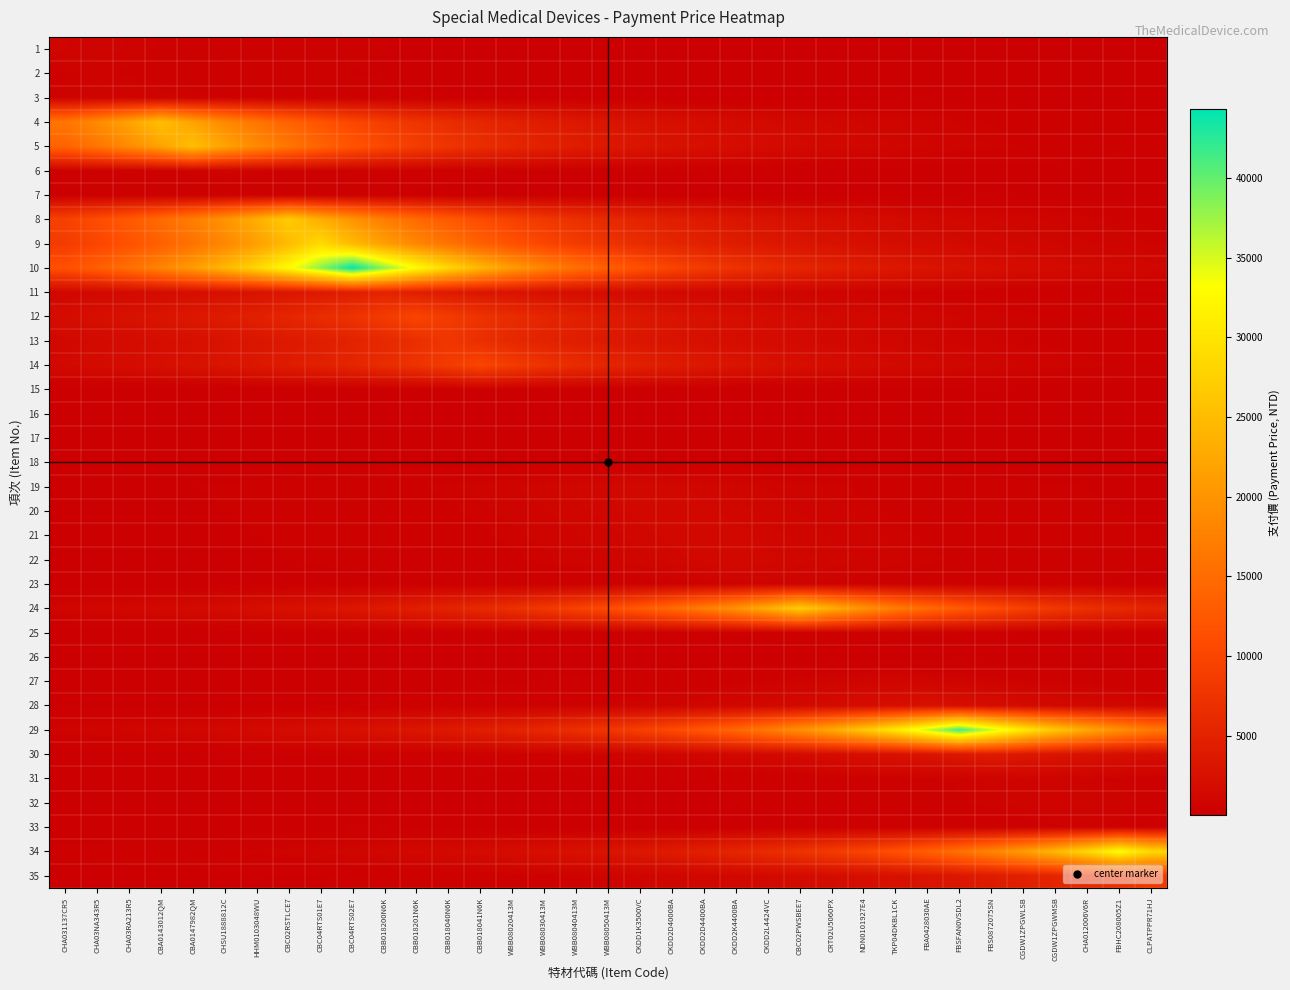

Reading right to left, extract all data points from this chart.

1: CLPATPPR71HJ=4.8	FBHC208005Z1=5.6	CHA012006V6R=6.5	CGDW1ZPGWMSB=7.6	CGDW1ZPGWLSB=8.8	FBS0872075SN=10.2	FBSFAN0VSDL2=11.8	FBA0428030AE=13.8	TKP04DKBL1CK=16.0	NDN0101927E4=18.6	CRT02U5060PX=21.6	CBC02PWSBEE7=25.1	CKDD2L4424VC=29.1	CKDD2K4400BA=33.9	CKDD2D4400BA=39.3	CKDD2D4000BA=45.7	CKDD1K3500VC=53.1	WBB08050413M=61.7	WBB08040413M=71.7	WBB08030413M=83.3	WBB08020413M=96.7	CBB018041N6K=112.4	CBB018040N6K=130.6	CBB018201N6K=151.7	CBB018200N6K=176.3	CBC04RTS02E7=204.8	CBC04RTS01E7=237.9	CBC02RSTLCE7=276.5	HHM0103048WU=321.2	CHSU1888812C=373.2	CBA0147982QM=433.6	CBA0143012QM=503.7	CHA03RA213R5=585.2	CHA03NA343R5=680.0	CHA031137CR5=790.0
2: CLPATPPR71HJ=4.0	FBHC208005Z1=4.6	CHA012006V6R=5.4	CGDW1ZPGWMSB=6.3	CGDW1ZPGWLSB=7.3	FBS0872075SN=8.5	FBSFAN0VSDL2=9.8	FBA0428030AE=11.4	TKP04DKBL1CK=13.3	NDN0101927E4=15.4	CRT02U5060PX=17.9	CBC02PWSBEE7=20.8	CKDD2L4424VC=24.2	CKDD2K4400BA=28.1	CKDD2D4400BA=32.7	CKDD2D4000BA=38.0	CKDD1K3500VC=44.1	WBB08050413M=51.3	WBB08040413M=59.6	WBB08030413M=69.2	WBB08020413M=80.4	CBB018041N6K=93.4	CBB018040N6K=108.5	CBB018201N6K=126.1	CBB018200N6K=146.5	CBC04RTS02E7=170.2	CBC04RTS01E7=197.7	CBC02RSTLCE7=229.7	HHM0103048WU=266.9	CHSU1888812C=310.1	CBA0147982QM=360.3	CBA0143012QM=418.6	CHA03RA213R5=486.3	CHA03NA343R5=565.0	CHA031137CR5=486.3
3: CLPATPPR71HJ=6.5	FBHC208005Z1=7.6	CHA012006V6R=8.8	CGDW1ZPGWMSB=10.2	CGDW1ZPGWLSB=11.8	FBS0872075SN=13.8	FBSFAN0VSDL2=16.0	FBA0428030AE=18.6	TKP04DKBL1CK=21.6	NDN0101927E4=25.1	CRT02U5060PX=29.1	CBC02PWSBEE7=33.9	CKDD2L4424VC=39.3	CKDD2K4400BA=45.7	CKDD2D4400BA=53.1	CKDD2D4000BA=61.7	CKDD1K3500VC=71.7	WBB08050413M=83.3	WBB08040413M=96.7	WBB08030413M=112.4	WBB08020413M=130.6	CBB018041N6K=151.7	CBB018040N6K=176.3	CBB018201N6K=204.8	CBB018200N6K=237.9	CBC04RTS02E7=276.5	CBC04RTS01E7=321.2	CBC02RSTLCE7=373.2	HHM0103048WU=433.6	CHSU1888812C=503.7	CBA0147982QM=585.2	CBA0143012QM=680.0	CHA03RA213R5=790.0	CHA03NA343R5=680.0	CHA031137CR5=585.2
4: CLPATPPR71HJ=242.5	FBHC208005Z1=281.8	CHA012006V6R=327.4	CGDW1ZPGWMSB=380.3	CGDW1ZPGWLSB=441.9	FBS0872075SN=513.4	FBSFAN0VSDL2=596.5	FBA0428030AE=693.0	TKP04DKBL1CK=805.2	NDN0101927E4=935.5	CRT02U5060PX=1086.9	CBC02PWSBEE7=1262.8	CKDD2L4424VC=1467.2	CKDD2K4400BA=1704.6	CKDD2D4400BA=1980.5	CKDD2D4000BA=2301.0	CKDD1K3500VC=2673.3	WBB08050413M=3106.0	WBB08040413M=3608.6	WBB08030413M=4192.6	WBB08020413M=4871.2	CBB018041N6K=5659.5	CBB018040N6K=6575.4	CBB018201N6K=7639.5	CBB018200N6K=8875.8	CBC04RTS02E7=10312.2	CBC04RTS01E7=11981.1	CBC02RSTLCE7=13920.1	HHM0103048WU=16172.8	CHSU1888812C=18790.1	CBA0147982QM=21831.0	CBA0143012QM=25364.0	CHA03RA213R5=21831.0	CHA03NA343R5=18790.1	CHA031137CR5=16172.8
5: CLPATPPR71HJ=281.8	FBHC208005Z1=327.4	CHA012006V6R=380.3	CGDW1ZPGWMSB=441.9	CGDW1ZPGWLSB=513.4	FBS0872075SN=596.5	FBSFAN0VSDL2=693.0	FBA0428030AE=805.2	TKP04DKBL1CK=935.5	NDN0101927E4=1086.9	CRT02U5060PX=1262.8	CBC02PWSBEE7=1467.2	CKDD2L4424VC=1704.6	CKDD2K4400BA=1980.5	CKDD2D4400BA=2301.0	CKDD2D4000BA=2673.3	CKDD1K3500VC=3106.0	WBB08050413M=3608.6	WBB08040413M=4192.6	WBB08030413M=4871.2	WBB08020413M=5659.5	CBB018041N6K=6575.4	CBB018040N6K=7639.5	CBB018201N6K=8875.8	CBB018200N6K=10312.2	CBC04RTS02E7=11981.1	CBC04RTS01E7=13920.1	CBC02RSTLCE7=16172.8	HHM0103048WU=18790.1	CHSU1888812C=21831.0	CBA0147982QM=25364.0	CBA0143012QM=21831.0	CHA03RA213R5=18790.1	CHA03NA343R5=16172.8	CHA031137CR5=13920.1
6: CLPATPPR71HJ=8.5	FBHC208005Z1=9.9	CHA012006V6R=11.4	CGDW1ZPGWMSB=13.3	CGDW1ZPGWLSB=15.5	FBS0872075SN=18.0	FBSFAN0VSDL2=20.9	FBA0428030AE=24.2	TKP04DKBL1CK=28.2	NDN0101927E4=32.7	CRT02U5060PX=38.0	CBC02PWSBEE7=44.2	CKDD2L4424VC=51.3	CKDD2K4400BA=59.6	CKDD2D4400BA=69.2	CKDD2D4000BA=80.5	CKDD1K3500VC=93.5	WBB08050413M=108.6	WBB08040413M=126.2	WBB08030413M=146.6	WBB08020413M=170.3	CBB018041N6K=197.9	CBB018040N6K=229.9	CBB018201N6K=267.1	CBB018200N6K=310.3	CBC04RTS02E7=360.6	CBC04RTS01E7=418.9	CBC02RSTLCE7=486.7	HHM0103048WU=565.5	CHSU1888812C=657.0	CBA0147982QM=565.5	CBA0143012QM=486.7	CHA03RA213R5=418.9	CHA03NA343R5=360.6	CHA031137CR5=310.3
7: CLPATPPR71HJ=4.6	FBHC208005Z1=5.4	CHA012006V6R=6.3	CGDW1ZPGWMSB=7.3	CGDW1ZPGWLSB=8.4	FBS0872075SN=9.8	FBSFAN0VSDL2=11.4	FBA0428030AE=13.2	TKP04DKBL1CK=15.4	NDN0101927E4=17.9	CRT02U5060PX=20.8	CBC02PWSBEE7=24.1	CKDD2L4424VC=28.0	CKDD2K4400BA=32.6	CKDD2D4400BA=37.8	CKDD2D4000BA=44.0	CKDD1K3500VC=51.1	WBB08050413M=59.3	WBB08040413M=68.9	WBB08030413M=80.1	WBB08020413M=93.1	CBB018041N6K=108.1	CBB018040N6K=125.6	CBB018201N6K=146.0	CBB018200N6K=169.6	CBC04RTS02E7=197.0	CBC04RTS01E7=228.9	CBC02RSTLCE7=266.0	HHM0103048WU=309.0	CHSU1888812C=266.0	CBA0147982QM=228.9	CBA0143012QM=197.0	CHA03RA213R5=169.6	CHA03NA343R5=146.0	CHA031137CR5=125.6
8: CLPATPPR71HJ=470.0	FBHC208005Z1=546.0	CHA012006V6R=634.4	CGDW1ZPGWMSB=737.0	CGDW1ZPGWLSB=856.3	FBS0872075SN=994.9	FBSFAN0VSDL2=1155.9	FBA0428030AE=1343.0	TKP04DKBL1CK=1560.3	NDN0101927E4=1812.8	CRT02U5060PX=2106.2	CBC02PWSBEE7=2447.0	CKDD2L4424VC=2843.0	CKDD2K4400BA=3303.1	CKDD2D4400BA=3837.7	CKDD2D4000BA=4458.8	CKDD1K3500VC=5180.4	WBB08050413M=6018.7	WBB08040413M=6992.7	WBB08030413M=8124.4	WBB08020413M=9439.2	CBB018041N6K=10966.8	CBB018040N6K=12741.6	CBB018201N6K=14803.6	CBB018200N6K=17199.4	CBC04RTS02E7=19982.8	CBC04RTS01E7=23216.7	CBC02RSTLCE7=26974.0	HHM0103048WU=23216.7	CHSU1888812C=19982.8	CBA0147982QM=17199.4	CBA0143012QM=14803.6	CHA03RA213R5=12741.6	CHA03NA343R5=10966.8	CHA031137CR5=9439.2
9: CLPATPPR71HJ=582.4	FBHC208005Z1=676.7	CHA012006V6R=786.2	CGDW1ZPGWMSB=913.4	CGDW1ZPGWLSB=1061.2	FBS0872075SN=1233.0	FBSFAN0VSDL2=1432.5	FBA0428030AE=1664.4	TKP04DKBL1CK=1933.7	NDN0101927E4=2246.6	CRT02U5060PX=2610.2	CBC02PWSBEE7=3032.7	CKDD2L4424VC=3523.4	CKDD2K4400BA=4093.7	CKDD2D4400BA=4756.1	CKDD2D4000BA=5525.9	CKDD1K3500VC=6420.1	WBB08050413M=7459.1	WBB08040413M=8666.3	WBB08030413M=10068.8	WBB08020413M=11698.2	CBB018041N6K=13591.4	CBB018040N6K=15791.0	CBB018201N6K=18346.5	CBB018200N6K=21315.6	CBC04RTS02E7=24765.2	CBC04RTS01E7=28773.0	CBC02RSTLCE7=24765.2	HHM0103048WU=21315.6	CHSU1888812C=18346.5	CBA0147982QM=15791.0	CBA0143012QM=13591.4	CHA03RA213R5=11698.2	CHA03NA343R5=10068.8	CHA031137CR5=8666.3
10: CLPATPPR71HJ=1041.7	FBHC208005Z1=1210.2	CHA012006V6R=1406.1	CGDW1ZPGWMSB=1633.7	CGDW1ZPGWLSB=1898.0	FBS0872075SN=2205.2	FBSFAN0VSDL2=2562.1	FBA0428030AE=2976.7	TKP04DKBL1CK=3458.5	NDN0101927E4=4018.2	CRT02U5060PX=4668.4	CBC02PWSBEE7=5424.0	CKDD2L4424VC=6301.7	CKDD2K4400BA=7321.6	CKDD2D4400BA=8506.5	CKDD2D4000BA=9883.1	CKDD1K3500VC=11482.5	WBB08050413M=13340.8	WBB08040413M=15499.8	WBB08030413M=18008.2	WBB08020413M=20922.5	CBB018041N6K=24308.5	CBB018040N6K=28242.5	CBB018201N6K=32813.1	CBB018200N6K=38123.3	CBC04RTS02E7=44293.0	CBC04RTS01E7=38123.3	CBC02RSTLCE7=32813.1	HHM0103048WU=28242.5	CHSU1888812C=24308.5	CBA0147982QM=20922.5	CBA0143012QM=18008.2	CHA03RA213R5=15499.8	CHA03NA343R5=13340.8	CHA031137CR5=11482.5
11: CLPATPPR71HJ=140.2	FBHC208005Z1=162.9	CHA012006V6R=189.2	CGDW1ZPGWMSB=219.8	CGDW1ZPGWLSB=255.4	FBS0872075SN=296.7	FBSFAN0VSDL2=344.8	FBA0428030AE=400.6	TKP04DKBL1CK=465.4	NDN0101927E4=540.7	CRT02U5060PX=628.2	CBC02PWSBEE7=729.9	CKDD2L4424VC=848.0	CKDD2K4400BA=985.2	CKDD2D4400BA=1144.7	CKDD2D4000BA=1329.9	CKDD1K3500VC=1545.1	WBB08050413M=1795.2	WBB08040413M=2085.7	WBB08030413M=2423.2	WBB08020413M=2815.4	CBB018041N6K=3271.0	CBB018040N6K=3800.4	CBB018201N6K=4415.4	CBB018200N6K=5130.0	CBC04RTS02E7=4415.4	CBC04RTS01E7=3800.4	CBC02RSTLCE7=3271.0	HHM0103048WU=2815.4	CHSU1888812C=2423.2	CBA0147982QM=2085.7	CBA0143012QM=1795.2	CHA03RA213R5=1545.1	CHA03NA343R5=1329.9	CHA031137CR5=1144.7
12: CLPATPPR71HJ=317.4	FBHC208005Z1=368.8	CHA012006V6R=428.5	CGDW1ZPGWMSB=497.8	CGDW1ZPGWLSB=578.4	FBS0872075SN=672.0	FBSFAN0VSDL2=780.7	FBA0428030AE=907.1	TKP04DKBL1CK=1053.9	NDN0101927E4=1224.4	CRT02U5060PX=1422.6	CBC02PWSBEE7=1652.8	CKDD2L4424VC=1920.3	CKDD2K4400BA=2231.1	CKDD2D4400BA=2592.1	CKDD2D4000BA=3011.6	CKDD1K3500VC=3499.0	WBB08050413M=4065.3	WBB08040413M=4723.2	WBB08030413M=5487.6	WBB08020413M=6375.6	CBB018041N6K=7407.4	CBB018040N6K=8606.2	CBB018201N6K=9999.0	CBB018200N6K=8606.2	CBC04RTS02E7=7407.4	CBC04RTS01E7=6375.6	CBC02RSTLCE7=5487.6	HHM0103048WU=4723.2	CHSU1888812C=4065.3	CBA0147982QM=3499.0	CBA0143012QM=3011.6	CHA03RA213R5=2592.1	CHA03NA343R5=2231.1	CHA031137CR5=1920.3
13: CLPATPPR71HJ=289.5	FBHC208005Z1=336.3	CHA012006V6R=390.8	CGDW1ZPGWMSB=454.0	CGDW1ZPGWLSB=527.5	FBS0872075SN=612.9	FBSFAN0VSDL2=712.0	FBA0428030AE=827.3	TKP04DKBL1CK=961.2	NDN0101927E4=1116.7	CRT02U5060PX=1297.4	CBC02PWSBEE7=1507.4	CKDD2L4424VC=1751.3	CKDD2K4400BA=2034.8	CKDD2D4400BA=2364.1	CKDD2D4000BA=2746.7	CKDD1K3500VC=3191.2	WBB08050413M=3707.6	WBB08040413M=4307.6	WBB08030413M=5004.7	WBB08020413M=5814.7	CBB018041N6K=6755.7	CBB018040N6K=7849.0	CBB018201N6K=6755.7	CBB018200N6K=5814.7	CBC04RTS02E7=5004.7	CBC04RTS01E7=4307.6	CBC02RSTLCE7=3707.6	HHM0103048WU=3191.2	CHSU1888812C=2746.7	CBA0147982QM=2364.1	CBA0143012QM=2034.8	CHA03RA213R5=1751.3	CHA03NA343R5=1507.4	CHA031137CR5=1297.4
14: CLPATPPR71HJ=428.5	FBHC208005Z1=497.8	CHA012006V6R=578.4	CGDW1ZPGWMSB=672.0	CGDW1ZPGWLSB=780.7	FBS0872075SN=907.1	FBSFAN0VSDL2=1053.9	FBA0428030AE=1224.4	TKP04DKBL1CK=1422.6	NDN0101927E4=1652.8	CRT02U5060PX=1920.3	CBC02PWSBEE7=2231.1	CKDD2L4424VC=2592.1	CKDD2K4400BA=3011.6	CKDD2D4400BA=3499.0	CKDD2D4000BA=4065.3	CKDD1K3500VC=4723.2	WBB08050413M=5487.6	WBB08040413M=6375.6	WBB08030413M=7407.4	WBB08020413M=8606.2	CBB018041N6K=9999.0	CBB018040N6K=8606.2	CBB018201N6K=7407.4	CBB018200N6K=6375.6	CBC04RTS02E7=5487.6	CBC04RTS01E7=4723.2	CBC02RSTLCE7=4065.3	HHM0103048WU=3499.0	CHSU1888812C=3011.6	CBA0147982QM=2592.1	CBA0143012QM=2231.1	CHA03RA213R5=1920.3	CHA03NA343R5=1652.8	CHA031137CR5=1422.6
15: CLPATPPR71HJ=5.1	FBHC208005Z1=6.0	CHA012006V6R=6.9	CGDW1ZPGWMSB=8.0	CGDW1ZPGWLSB=9.3	FBS0872075SN=10.9	FBSFAN0VSDL2=12.6	FBA0428030AE=14.7	TKP04DKBL1CK=17.0	NDN0101927E4=19.8	CRT02U5060PX=23.0	CBC02PWSBEE7=26.7	CKDD2L4424VC=31.0	CKDD2K4400BA=36.0	CKDD2D4400BA=41.9	CKDD2D4000BA=48.7	CKDD1K3500VC=56.5	WBB08050413M=65.7	WBB08040413M=76.3	WBB08030413M=88.7	WBB08020413M=103.0	CBB018041N6K=88.7	CBB018040N6K=76.3	CBB018201N6K=65.7	CBB018200N6K=56.5	CBC04RTS02E7=48.7	CBC04RTS01E7=41.9	CBC02RSTLCE7=36.0	HHM0103048WU=31.0	CHSU1888812C=26.7	CBA0147982QM=23.0	CBA0143012QM=19.8	CHA03RA213R5=17.0	CHA03NA343R5=14.7	CHA031137CR5=12.6
16: CLPATPPR71HJ=6.0	FBHC208005Z1=7.0	CHA012006V6R=8.1	CGDW1ZPGWMSB=9.4	CGDW1ZPGWLSB=11.0	FBS0872075SN=12.7	FBSFAN0VSDL2=14.8	FBA0428030AE=17.2	TKP04DKBL1CK=20.0	NDN0101927E4=23.2	CRT02U5060PX=27.0	CBC02PWSBEE7=31.3	CKDD2L4424VC=36.4	CKDD2K4400BA=42.3	CKDD2D4400BA=49.1	CKDD2D4000BA=57.1	CKDD1K3500VC=66.3	WBB08050413M=77.0	WBB08040413M=89.5	WBB08030413M=104.0	WBB08020413M=89.5	CBB018041N6K=77.0	CBB018040N6K=66.3	CBB018201N6K=57.1	CBB018200N6K=49.1	CBC04RTS02E7=42.3	CBC04RTS01E7=36.4	CBC02RSTLCE7=31.3	HHM0103048WU=27.0	CHSU1888812C=23.2	CBA0147982QM=20.0	CBA0143012QM=17.2	CHA03RA213R5=14.8	CHA03NA343R5=12.7	CHA031137CR5=11.0
17: CLPATPPR71HJ=7.9	FBHC208005Z1=9.2	CHA012006V6R=10.7	CGDW1ZPGWMSB=12.4	CGDW1ZPGWLSB=14.4	FBS0872075SN=16.8	FBSFAN0VSDL2=19.5	FBA0428030AE=22.7	TKP04DKBL1CK=26.3	NDN0101927E4=30.6	CRT02U5060PX=35.5	CBC02PWSBEE7=41.3	CKDD2L4424VC=48.0	CKDD2K4400BA=55.7	CKDD2D4400BA=64.8	CKDD2D4000BA=75.2	CKDD1K3500VC=87.4	WBB08050413M=101.6	WBB08040413M=118.0	WBB08030413M=101.6	WBB08020413M=87.4	CBB018041N6K=75.2	CBB018040N6K=64.8	CBB018201N6K=55.7	CBB018200N6K=48.0	CBC04RTS02E7=41.3	CBC04RTS01E7=35.5	CBC02RSTLCE7=30.6	HHM0103048WU=26.3	CHSU1888812C=22.7	CBA0147982QM=19.5	CBA0143012QM=16.8	CHA03RA213R5=14.4	CHA03NA343R5=12.4	CHA031137CR5=10.7
18: CLPATPPR71HJ=10.2	FBHC208005Z1=11.8	CHA012006V6R=13.7	CGDW1ZPGWMSB=15.9	CGDW1ZPGWLSB=18.5	FBS0872075SN=21.5	FBSFAN0VSDL2=25.0	FBA0428030AE=29.0	TKP04DKBL1CK=33.7	NDN0101927E4=39.2	CRT02U5060PX=45.5	CBC02PWSBEE7=52.9	CKDD2L4424VC=61.4	CKDD2K4400BA=71.3	CKDD2D4400BA=82.9	CKDD2D4000BA=96.3	CKDD1K3500VC=111.9	WBB08050413M=130.0	WBB08040413M=111.9	WBB08030413M=96.3	WBB08020413M=82.9	CBB018041N6K=71.3	CBB018040N6K=61.4	CBB018201N6K=52.9	CBB018200N6K=45.5	CBC04RTS02E7=39.2	CBC04RTS01E7=33.7	CBC02RSTLCE7=29.0	HHM0103048WU=25.0	CHSU1888812C=21.5	CBA0147982QM=18.5	CBA0143012QM=15.9	CHA03RA213R5=13.7	CHA03NA343R5=11.8	CHA031137CR5=10.2
19: CLPATPPR71HJ=125.9	FBHC208005Z1=146.3	CHA012006V6R=170.0	CGDW1ZPGWMSB=197.5	CGDW1ZPGWLSB=229.4	FBS0872075SN=266.6	FBSFAN0VSDL2=309.7	FBA0428030AE=359.8	TKP04DKBL1CK=418.1	NDN0101927E4=485.7	CRT02U5060PX=564.3	CBC02PWSBEE7=655.6	CKDD2L4424VC=761.8	CKDD2K4400BA=885.0	CKDD2D4400BA=1028.3	CKDD2D4000BA=1194.7	CKDD1K3500VC=1388.0	WBB08050413M=1194.7	WBB08040413M=1028.3	WBB08030413M=885.0	WBB08020413M=761.8	CBB018041N6K=655.6	CBB018040N6K=564.3	CBB018201N6K=485.7	CBB018200N6K=418.1	CBC04RTS02E7=359.8	CBC04RTS01E7=309.7	CBC02RSTLCE7=266.6	HHM0103048WU=229.4	CHSU1888812C=197.5	CBA0147982QM=170.0	CBA0143012QM=146.3	CHA03RA213R5=125.9	CHA03NA343R5=108.4	CHA031137CR5=93.3
20: CLPATPPR71HJ=146.3	FBHC208005Z1=170.0	CHA012006V6R=197.5	CGDW1ZPGWMSB=229.4	CGDW1ZPGWLSB=266.6	FBS0872075SN=309.7	FBSFAN0VSDL2=359.8	FBA0428030AE=418.1	TKP04DKBL1CK=485.7	NDN0101927E4=564.3	CRT02U5060PX=655.6	CBC02PWSBEE7=761.8	CKDD2L4424VC=885.0	CKDD2K4400BA=1028.3	CKDD2D4400BA=1194.7	CKDD2D4000BA=1388.0	CKDD1K3500VC=1194.7	WBB08050413M=1028.3	WBB08040413M=885.0	WBB08030413M=761.8	WBB08020413M=655.6	CBB018041N6K=564.3	CBB018040N6K=485.7	CBB018201N6K=418.1	CBB018200N6K=359.8	CBC04RTS02E7=309.7	CBC04RTS01E7=266.6	CBC02RSTLCE7=229.4	HHM0103048WU=197.5	CHSU1888812C=170.0	CBA0147982QM=146.3	CBA0143012QM=125.9	CHA03RA213R5=108.4	CHA03NA343R5=93.3	CHA031137CR5=80.3
21: CLPATPPR71HJ=170.0	FBHC208005Z1=197.5	CHA012006V6R=229.4	CGDW1ZPGWMSB=266.6	CGDW1ZPGWLSB=309.7	FBS0872075SN=359.8	FBSFAN0VSDL2=418.1	FBA0428030AE=485.7	TKP04DKBL1CK=564.3	NDN0101927E4=655.6	CRT02U5060PX=761.8	CBC02PWSBEE7=885.0	CKDD2L4424VC=1028.3	CKDD2K4400BA=1194.7	CKDD2D4400BA=1388.0	CKDD2D4000BA=1194.7	CKDD1K3500VC=1028.3	WBB08050413M=885.0	WBB08040413M=761.8	WBB08030413M=655.6	WBB08020413M=564.3	CBB018041N6K=485.7	CBB018040N6K=418.1	CBB018201N6K=359.8	CBB018200N6K=309.7	CBC04RTS02E7=266.6	CBC04RTS01E7=229.4	CBC02RSTLCE7=197.5	HHM0103048WU=170.0	CHSU1888812C=146.3	CBA0147982QM=125.9	CBA0143012QM=108.4	CHA03RA213R5=93.3	CHA03NA343R5=80.3	CHA031137CR5=69.1
22: CLPATPPR71HJ=197.5	FBHC208005Z1=229.4	CHA012006V6R=266.6	CGDW1ZPGWMSB=309.7	CGDW1ZPGWLSB=359.8	FBS0872075SN=418.1	FBSFAN0VSDL2=485.7	FBA0428030AE=564.3	TKP04DKBL1CK=655.6	NDN0101927E4=761.8	CRT02U5060PX=885.0	CBC02PWSBEE7=1028.3	CKDD2L4424VC=1194.7	CKDD2K4400BA=1388.0	CKDD2D4400BA=1194.7	CKDD2D4000BA=1028.3	CKDD1K3500VC=885.0	WBB08050413M=761.8	WBB08040413M=655.6	WBB08030413M=564.3	WBB08020413M=485.7	CBB018041N6K=418.1	CBB018040N6K=359.8	CBB018201N6K=309.7	CBB018200N6K=266.6	CBC04RTS02E7=229.4	CBC04RTS01E7=197.5	CBC02RSTLCE7=170.0	HHM0103048WU=146.3	CHSU1888812C=125.9	CBA0147982QM=108.4	CBA0143012QM=93.3	CHA03RA213R5=80.3	CHA03NA343R5=69.1	CHA031137CR5=59.5
23: CLPATPPR71HJ=119.7	FBHC208005Z1=139.0	CHA012006V6R=161.5	CGDW1ZPGWMSB=187.7	CGDW1ZPGWLSB=218.1	FBS0872075SN=253.4	FBSFAN0VSDL2=294.4	FBA0428030AE=342.0	TKP04DKBL1CK=397.3	NDN0101927E4=461.6	CRT02U5060PX=536.4	CBC02PWSBEE7=623.2	CKDD2L4424VC=724.0	CKDD2K4400BA=623.2	CKDD2D4400BA=536.4	CKDD2D4000BA=461.6	CKDD1K3500VC=397.3	WBB08050413M=342.0	WBB08040413M=294.4	WBB08030413M=253.4	WBB08020413M=218.1	CBB018041N6K=187.7	CBB018040N6K=161.5	CBB018201N6K=139.0	CBB018200N6K=119.7	CBC04RTS02E7=103.0	CBC04RTS01E7=88.7	CBC02RSTLCE7=76.3	HHM0103048WU=65.7	CHSU1888812C=56.5	CBA0147982QM=48.7	CBA0143012QM=41.9	CHA03RA213R5=36.0	CHA03NA343R5=31.0	CHA031137CR5=26.7
24: CLPATPPR71HJ=5180.4	FBHC208005Z1=6018.7	CHA012006V6R=6992.7	CGDW1ZPGWMSB=8124.4	CGDW1ZPGWLSB=9439.2	FBS0872075SN=10966.8	FBSFAN0VSDL2=12741.6	FBA0428030AE=14803.6	TKP04DKBL1CK=17199.4	NDN0101927E4=19982.8	CRT02U5060PX=23216.7	CBC02PWSBEE7=26974.0	CKDD2L4424VC=23216.7	CKDD2K4400BA=19982.8	CKDD2D4400BA=17199.4	CKDD2D4000BA=14803.6	CKDD1K3500VC=12741.6	WBB08050413M=10966.8	WBB08040413M=9439.2	WBB08030413M=8124.4	WBB08020413M=6992.7	CBB018041N6K=6018.7	CBB018040N6K=5180.4	CBB018201N6K=4458.8	CBB018200N6K=3837.7	CBC04RTS02E7=3303.1	CBC04RTS01E7=2843.0	CBC02RSTLCE7=2447.0	HHM0103048WU=2106.2	CHSU1888812C=1812.8	CBA0147982QM=1560.3	CBA0143012QM=1343.0	CHA03RA213R5=1155.9	CHA03NA343R5=994.9	CHA031137CR5=856.3
25: CLPATPPR71HJ=72.5	FBHC208005Z1=84.3	CHA012006V6R=97.9	CGDW1ZPGWMSB=113.7	CGDW1ZPGWLSB=132.1	FBS0872075SN=153.5	FBSFAN0VSDL2=178.4	FBA0428030AE=207.2	TKP04DKBL1CK=240.8	NDN0101927E4=279.7	CRT02U5060PX=325.0	CBC02PWSBEE7=279.7	CKDD2L4424VC=240.8	CKDD2K4400BA=207.2	CKDD2D4400BA=178.4	CKDD2D4000BA=153.5	CKDD1K3500VC=132.1	WBB08050413M=113.7	WBB08040413M=97.9	WBB08030413M=84.3	WBB08020413M=72.5	CBB018041N6K=62.4	CBB018040N6K=53.7	CBB018201N6K=46.2	CBB018200N6K=39.8	CBC04RTS02E7=34.3	CBC04RTS01E7=29.5	CBC02RSTLCE7=25.4	HHM0103048WU=21.8	CHSU1888812C=18.8	CBA0147982QM=16.2	CBA0143012QM=13.9	CHA03RA213R5=12.0	CHA03NA343R5=10.3	CHA031137CR5=8.9
26: CLPATPPR71HJ=2.4	FBHC208005Z1=2.8	CHA012006V6R=3.3	CGDW1ZPGWMSB=3.8	CGDW1ZPGWLSB=4.4	FBS0872075SN=5.1	FBSFAN0VSDL2=5.9	FBA0428030AE=6.9	TKP04DKBL1CK=8.0	NDN0101927E4=9.3	CRT02U5060PX=8.0	CBC02PWSBEE7=6.9	CKDD2L4424VC=5.9	CKDD2K4400BA=5.1	CKDD2D4400BA=4.4	CKDD2D4000BA=3.8	CKDD1K3500VC=3.3	WBB08050413M=2.8	WBB08040413M=2.4	WBB08030413M=2.1	WBB08020413M=1.8	CBB018041N6K=1.5	CBB018040N6K=1.3	CBB018201N6K=1.1	CBB018200N6K=1.0	CBC04RTS02E7=0.8	CBC04RTS01E7=0.7	CBC02RSTLCE7=0.6	HHM0103048WU=0.5	CHSU1888812C=0.5	CBA0147982QM=0.4	CBA0143012QM=0.3	CHA03RA213R5=0.3	CHA03NA343R5=0.3	CHA031137CR5=0.2
27: CLPATPPR71HJ=287.0	FBHC208005Z1=333.5	CHA012006V6R=387.5	CGDW1ZPGWMSB=450.2	CGDW1ZPGWLSB=523.0	FBS0872075SN=607.7	FBSFAN0VSDL2=706.0	FBA0428030AE=820.3	TKP04DKBL1CK=953.0	NDN0101927E4=820.3	CRT02U5060PX=706.0	CBC02PWSBEE7=607.7	CKDD2L4424VC=523.0	CKDD2K4400BA=450.2	CKDD2D4400BA=387.5	CKDD2D4000BA=333.5	CKDD1K3500VC=287.0	WBB08050413M=247.1	WBB08040413M=212.6	WBB08030413M=183.0	WBB08020413M=157.5	CBB018041N6K=135.6	CBB018040N6K=116.7	CBB018201N6K=100.4	CBB018200N6K=86.5	CBC04RTS02E7=74.4	CBC04RTS01E7=64.0	CBC02RSTLCE7=55.1	HHM0103048WU=47.4	CHSU1888812C=40.8	CBA0147982QM=35.1	CBA0143012QM=30.3	CHA03RA213R5=26.0	CHA03NA343R5=22.4	CHA031137CR5=19.3
28: CLPATPPR71HJ=896.9	FBHC208005Z1=1042.0	CHA012006V6R=1210.7	CGDW1ZPGWMSB=1406.6	CGDW1ZPGWLSB=1634.2	FBS0872075SN=1898.7	FBSFAN0VSDL2=2206.0	FBA0428030AE=2563.0	TKP04DKBL1CK=2206.0	NDN0101927E4=1898.7	CRT02U5060PX=1634.2	CBC02PWSBEE7=1406.6	CKDD2L4424VC=1210.7	CKDD2K4400BA=1042.0	CKDD2D4400BA=896.9	CKDD2D4000BA=772.0	CKDD1K3500VC=664.4	WBB08050413M=571.9	WBB08040413M=492.2	WBB08030413M=423.7	WBB08020413M=364.6	CBB018041N6K=313.9	CBB018040N6K=270.1	CBB018201N6K=232.5	CBB018200N6K=200.1	CBC04RTS02E7=172.2	CBC04RTS01E7=148.3	CBC02RSTLCE7=127.6	HHM0103048WU=109.8	CHSU1888812C=94.5	CBA0147982QM=81.4	CBA0143012QM=70.0	CHA03RA213R5=60.3	CHA03NA343R5=51.9	CHA031137CR5=44.7
29: CLPATPPR71HJ=16813.7	FBHC208005Z1=19534.7	CHA012006V6R=22696.1	CGDW1ZPGWMSB=26369.1	CGDW1ZPGWLSB=30636.5	FBS0872075SN=35594.6	FBSFAN0VSDL2=41355.0	FBA0428030AE=35594.6	TKP04DKBL1CK=30636.5	NDN0101927E4=26369.1	CRT02U5060PX=22696.1	CBC02PWSBEE7=19534.7	CKDD2L4424VC=16813.7	CKDD2K4400BA=14471.7	CKDD2D4400BA=12455.9	CKDD2D4000BA=10720.9	CKDD1K3500VC=9227.5	WBB08050413M=7942.2	WBB08040413M=6835.9	WBB08030413M=5883.7	WBB08020413M=5064.2	CBB018041N6K=4358.8	CBB018040N6K=3751.6	CBB018201N6K=3229.1	CBB018200N6K=2779.3	CBC04RTS02E7=2392.2	CBC04RTS01E7=2058.9	CBC02RSTLCE7=1772.1	HHM0103048WU=1525.3	CHSU1888812C=1312.8	CBA0147982QM=1130.0	CBA0143012QM=972.6	CHA03RA213R5=837.1	CHA03NA343R5=720.5	CHA031137CR5=620.1
30: CLPATPPR71HJ=1900.3	FBHC208005Z1=2207.9	CHA012006V6R=2565.2	CGDW1ZPGWMSB=2980.3	CGDW1ZPGWLSB=3462.6	FBS0872075SN=4023.0	FBSFAN0VSDL2=3462.6	FBA0428030AE=2980.3	TKP04DKBL1CK=2565.2	NDN0101927E4=2207.9	CRT02U5060PX=1900.3	CBC02PWSBEE7=1635.6	CKDD2L4424VC=1407.8	CKDD2K4400BA=1211.7	CKDD2D4400BA=1042.9	CKDD2D4000BA=897.7	CKDD1K3500VC=772.6	WBB08050413M=665.0	WBB08040413M=572.4	WBB08030413M=492.6	WBB08020413M=424.0	CBB018041N6K=365.0	CBB018040N6K=314.1	CBB018201N6K=270.4	CBB018200N6K=232.7	CBC04RTS02E7=200.3	CBC04RTS01E7=172.4	CBC02RSTLCE7=148.4	HHM0103048WU=127.7	CHSU1888812C=109.9	CBA0147982QM=94.6	CBA0143012QM=81.4	CHA03RA213R5=70.1	CHA03NA343R5=60.3	CHA031137CR5=51.9
31: CLPATPPR71HJ=408.3	FBHC208005Z1=474.4	CHA012006V6R=551.2	CGDW1ZPGWMSB=640.4	CGDW1ZPGWLSB=744.0	FBS0872075SN=640.4	FBSFAN0VSDL2=551.2	FBA0428030AE=474.4	TKP04DKBL1CK=408.3	NDN0101927E4=351.4	CRT02U5060PX=302.5	CBC02PWSBEE7=260.4	CKDD2L4424VC=224.1	CKDD2K4400BA=192.9	CKDD2D4400BA=166.0	CKDD2D4000BA=142.9	CKDD1K3500VC=123.0	WBB08050413M=105.9	WBB08040413M=91.1	WBB08030413M=78.4	WBB08020413M=67.5	CBB018041N6K=58.1	CBB018040N6K=50.0	CBB018201N6K=43.0	CBB018200N6K=37.0	CBC04RTS02E7=31.9	CBC04RTS01E7=27.4	CBC02RSTLCE7=23.6	HHM0103048WU=20.3	CHSU1888812C=17.5	CBA0147982QM=15.1	CBA0143012QM=13.0	CHA03RA213R5=11.2	CHA03NA343R5=9.6	CHA031137CR5=8.3
32: CLPATPPR71HJ=494.8	FBHC208005Z1=574.9	CHA012006V6R=667.9	CGDW1ZPGWMSB=776.0	CGDW1ZPGWLSB=667.9	FBS0872075SN=574.9	FBSFAN0VSDL2=494.8	FBA0428030AE=425.9	TKP04DKBL1CK=366.6	NDN0101927E4=315.5	CRT02U5060PX=271.6	CBC02PWSBEE7=233.7	CKDD2L4424VC=201.2	CKDD2K4400BA=173.1	CKDD2D4400BA=149.0	CKDD2D4000BA=128.3	CKDD1K3500VC=110.4	WBB08050413M=95.0	WBB08040413M=81.8	WBB08030413M=70.4	WBB08020413M=60.6	CBB018041N6K=52.2	CBB018040N6K=44.9	CBB018201N6K=38.6	CBB018200N6K=33.3	CBC04RTS02E7=28.6	CBC04RTS01E7=24.6	CBC02RSTLCE7=21.2	HHM0103048WU=18.2	CHSU1888812C=15.7	CBA0147982QM=13.5	CBA0143012QM=11.6	CHA03RA213R5=10.0	CHA03NA343R5=8.6	CHA031137CR5=7.4
33: CLPATPPR71HJ=418.6	FBHC208005Z1=486.3	CHA012006V6R=565.0	CGDW1ZPGWMSB=486.3	CGDW1ZPGWLSB=418.6	FBS0872075SN=360.3	FBSFAN0VSDL2=310.1	FBA0428030AE=266.9	TKP04DKBL1CK=229.7	NDN0101927E4=197.7	CRT02U5060PX=170.2	CBC02PWSBEE7=146.5	CKDD2L4424VC=126.1	CKDD2K4400BA=108.5	CKDD2D4400BA=93.4	CKDD2D4000BA=80.4	CKDD1K3500VC=69.2	WBB08050413M=59.6	WBB08040413M=51.3	WBB08030413M=44.1	WBB08020413M=38.0	CBB018041N6K=32.7	CBB018040N6K=28.1	CBB018201N6K=24.2	CBB018200N6K=20.8	CBC04RTS02E7=17.9	CBC04RTS01E7=15.4	CBC02RSTLCE7=13.3	HHM0103048WU=11.4	CHSU1888812C=9.8	CBA0147982QM=8.5	CBA0143012QM=7.3	CHA03RA213R5=6.3	CHA03NA343R5=5.4	CHA031137CR5=4.6
34: CLPATPPR71HJ=28457.6	FBHC208005Z1=33063.0	CHA012006V6R=28457.6	CGDW1ZPGWMSB=24493.7	CGDW1ZPGWLSB=21081.9	FBS0872075SN=18145.4	FBSFAN0VSDL2=15617.9	FBA0428030AE=13442.4	TKP04DKBL1CK=11570.0	NDN0101927E4=9958.4	CRT02U5060PX=8571.3	CBC02PWSBEE7=7377.4	CKDD2L4424VC=6349.7	CKDD2K4400BA=5465.3	CKDD2D4400BA=4704.0	CKDD2D4000BA=4048.8	CKDD1K3500VC=3484.8	WBB08050413M=2999.4	WBB08040413M=2581.6	WBB08030413M=2222.0	WBB08020413M=1912.5	CBB018041N6K=1646.1	CBB018040N6K=1416.8	CBB018201N6K=1219.5	CBB018200N6K=1049.6	CBC04RTS02E7=903.4	CBC04RTS01E7=777.6	CBC02RSTLCE7=669.3	HHM0103048WU=576.0	CHSU1888812C=495.8	CBA0147982QM=426.7	CBA0143012QM=367.3	CHA03RA213R5=316.1	CHA03NA343R5=272.1	CHA031137CR5=234.2
35: CLPATPPR71HJ=8335.0	FBHC208005Z1=7174.0	CHA012006V6R=6174.7	CGDW1ZPGWMSB=5314.6	CGDW1ZPGWLSB=4574.3	FBS0872075SN=3937.2	FBSFAN0VSDL2=3388.8	FBA0428030AE=2916.7	TKP04DKBL1CK=2510.5	NDN0101927E4=2160.8	CRT02U5060PX=1859.8	CBC02PWSBEE7=1600.7	CKDD2L4424VC=1377.8	CKDD2K4400BA=1185.9	CKDD2D4400BA=1020.7	CKDD2D4000BA=878.5	CKDD1K3500VC=756.1	WBB08050413M=650.8	WBB08040413M=560.2	WBB08030413M=482.1	WBB08020413M=415.0	CBB018041N6K=357.2	CBB018040N6K=307.4	CBB018201N6K=264.6	CBB018200N6K=227.7	CBC04RTS02E7=196.0	CBC04RTS01E7=168.7	CBC02RSTLCE7=145.2	HHM0103048WU=125.0	CHSU1888812C=107.6	CBA0147982QM=92.6	CBA0143012QM=79.7	CHA03RA213R5=68.6	CHA03NA343R5=59.0	CHA031137CR5=50.8